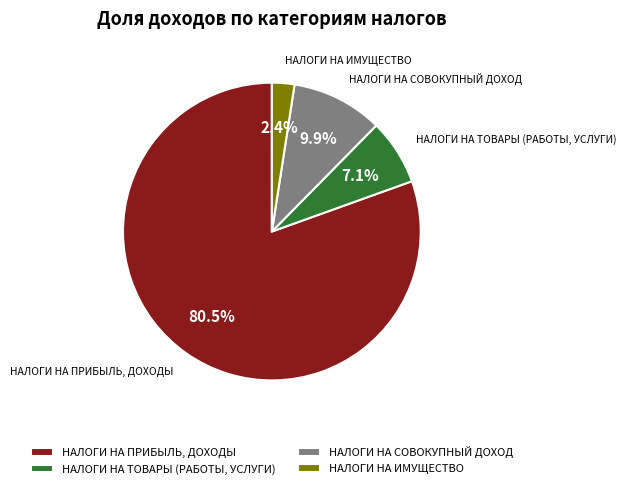

Approximately how many times larger is the value at НАЛОГИ НА СОВОКУПНЫЙ ДОХОД compared to НАЛОГИ НА ТОВАРЫ (РАБОТЫ, УСЛУГИ)?

1.4